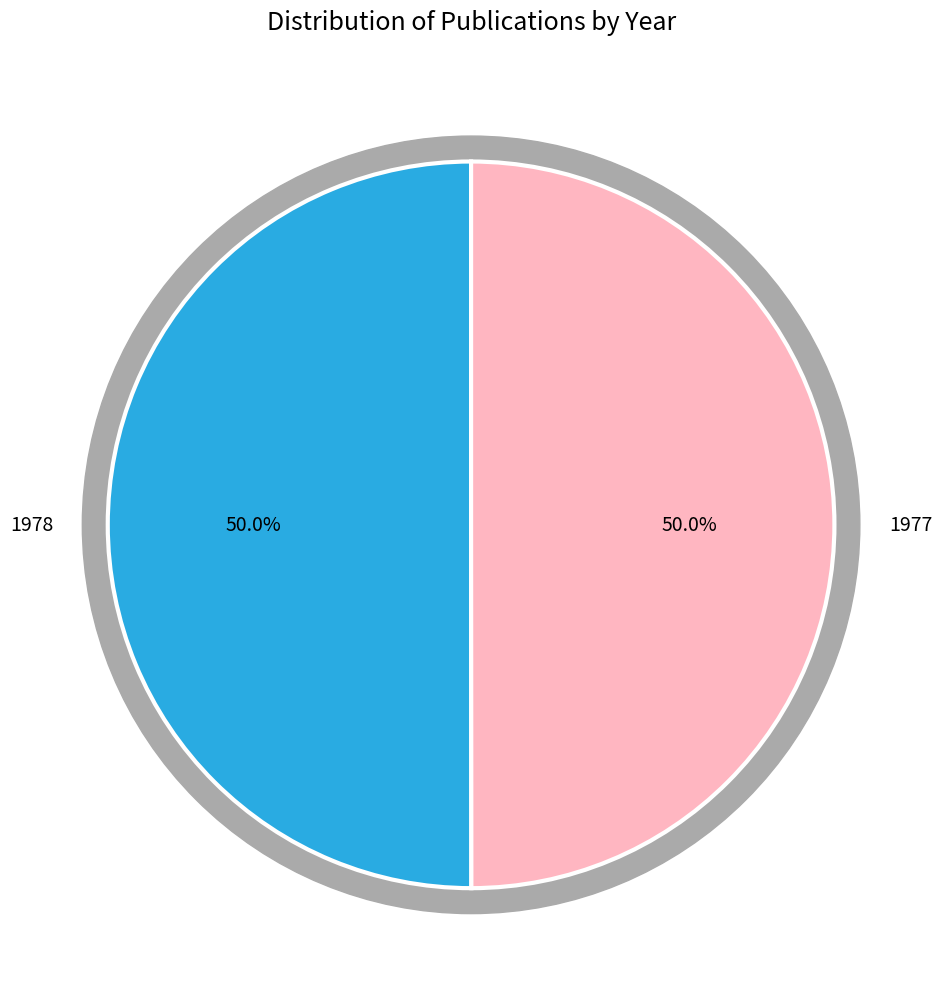

Rank the categories by value from lowest to highest.

1977 (Pinkster & van Oortmerssen), 1978 (Pinkster & van Oortmerssen)